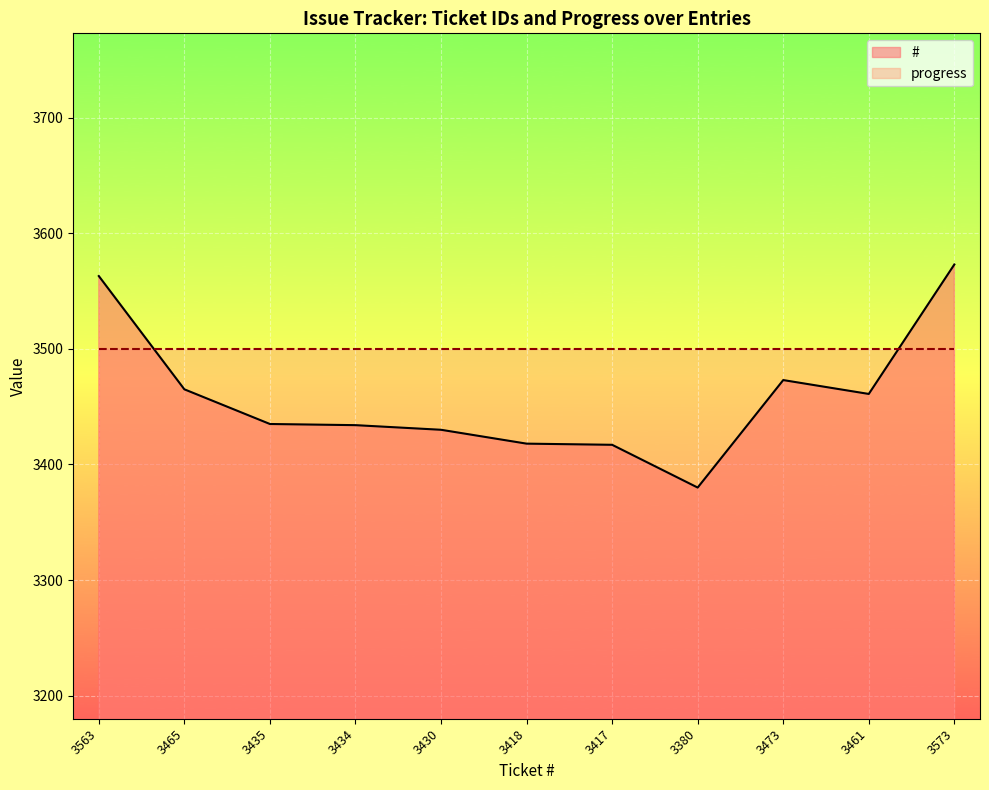

Which series changed the most between 3563 and 3417?

#